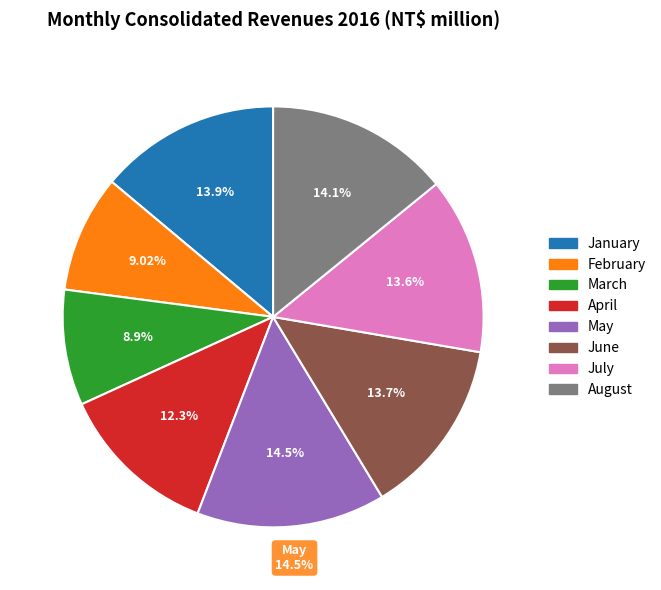

Approximately how many times larger is the value at January compared to May?

1.0